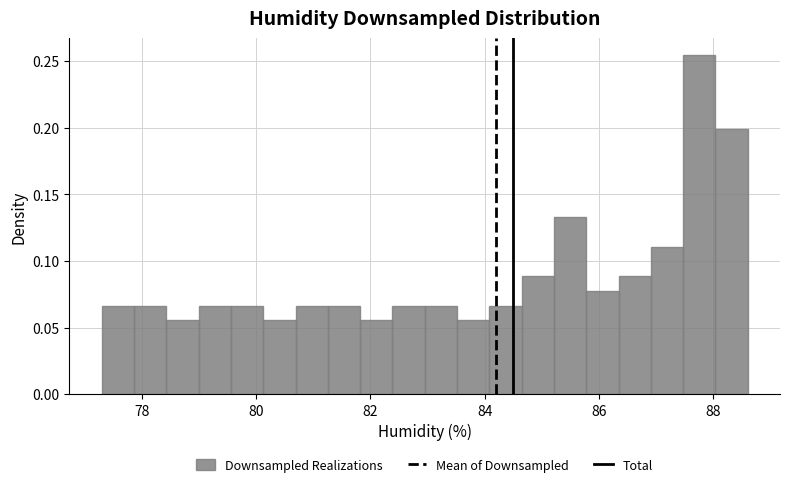

Around what value on the x-axis is the tallest bar? Give the approximate position of its centre, as read against the axis.

87.8